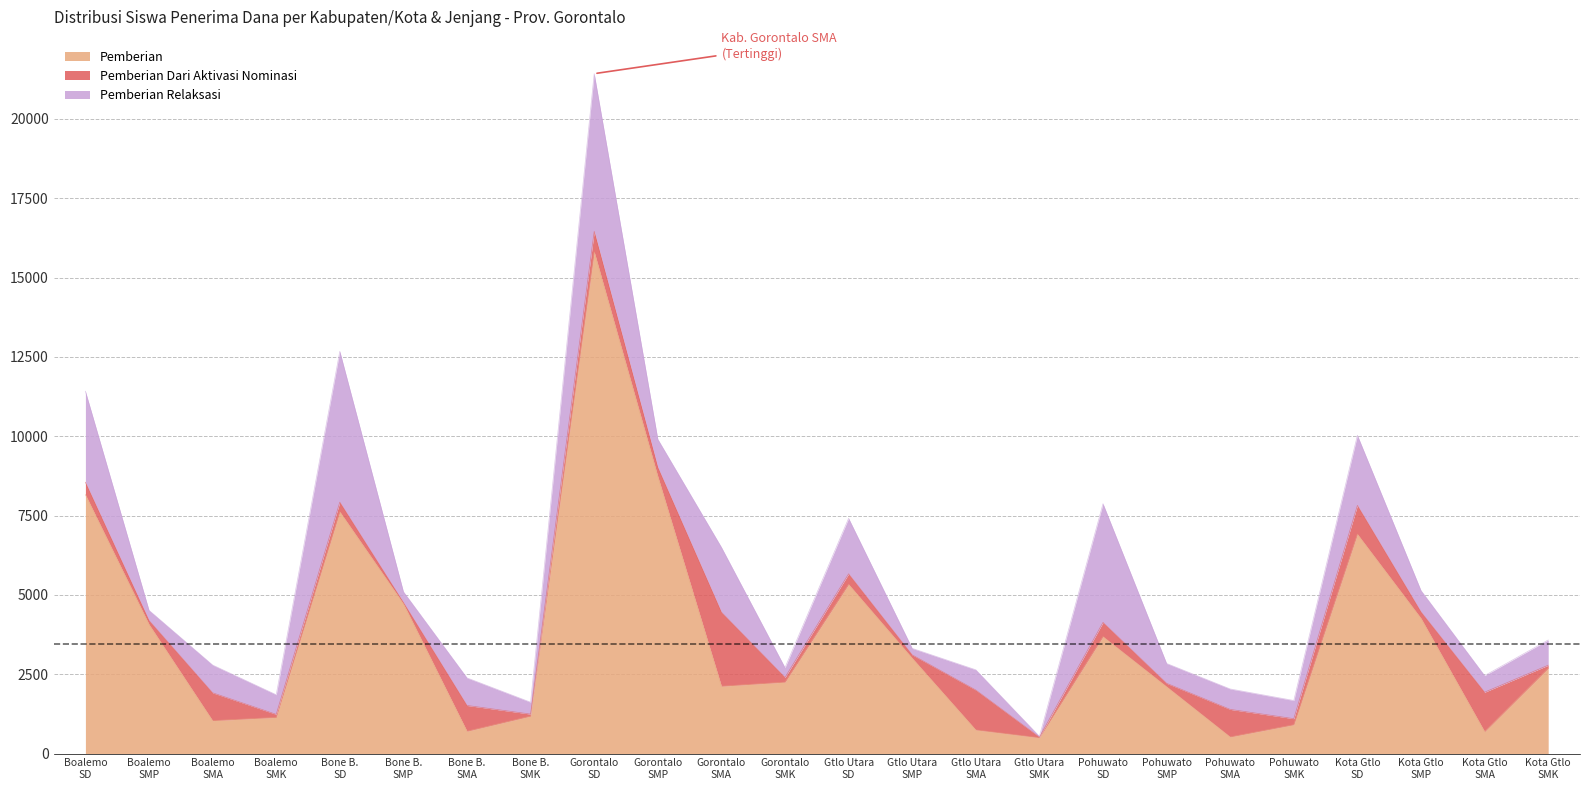

What is the spread (max minus min) of values at Kota Gorontalo SD?

6010